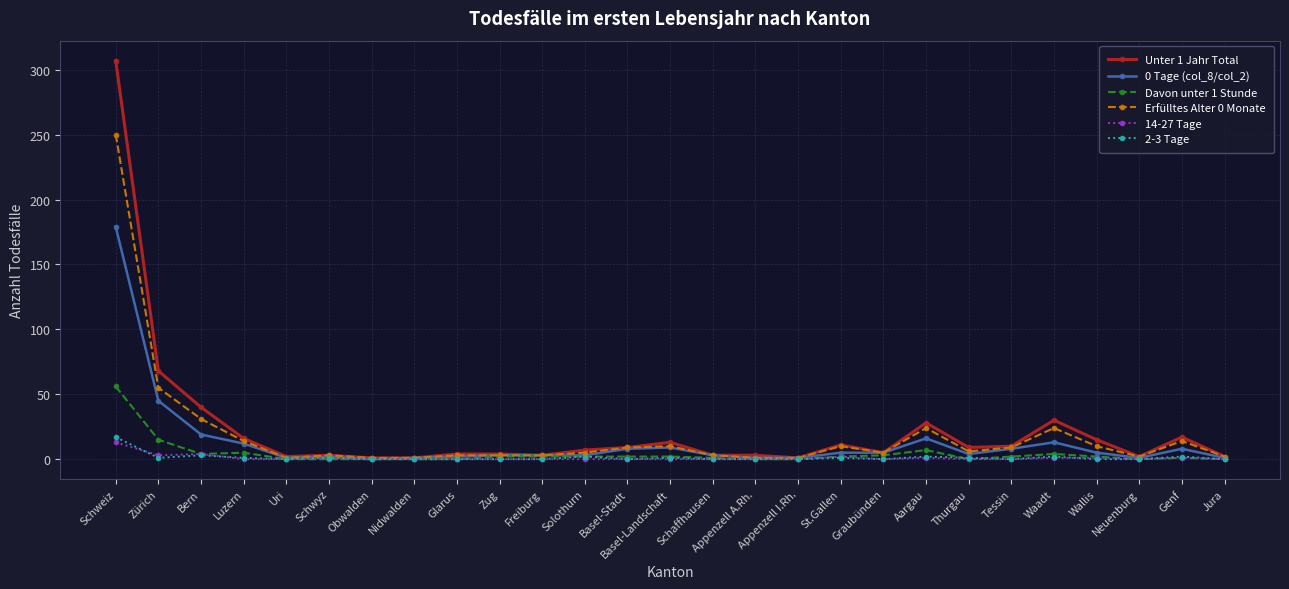

Which category has the highest value in the Unter 1 Jahr Total series?

Schweiz